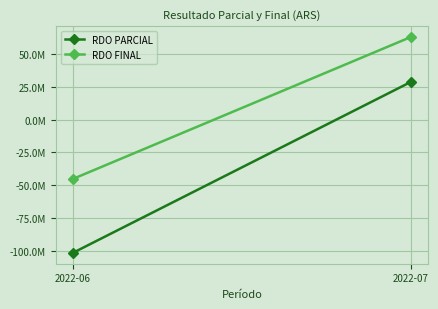

What is the sum of the RDO PARCIAL values at 2022-06 and 2022-07?

-72752987.9